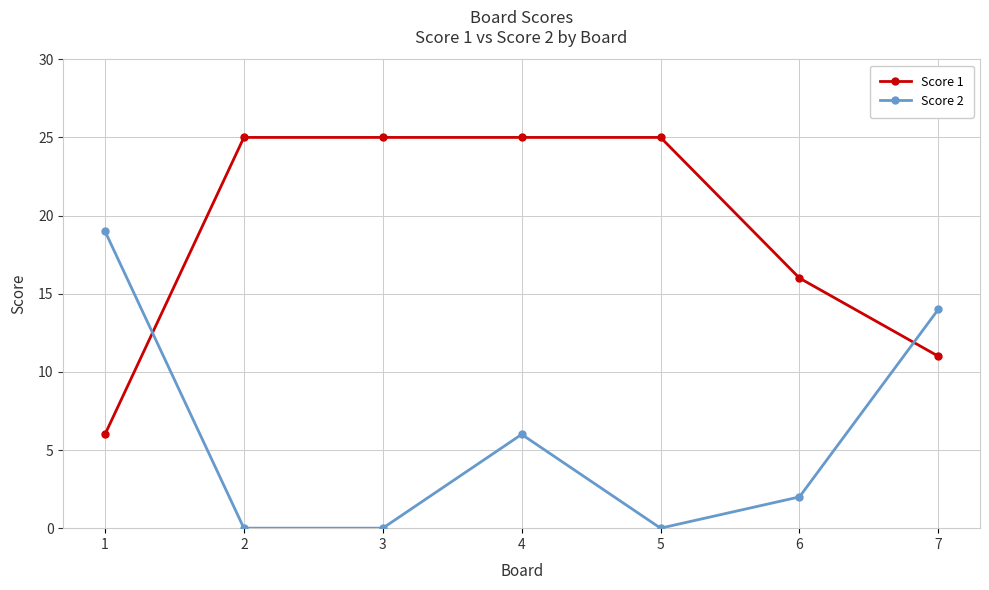

Rank the series by their average value, from highest to lowest.

Score 1, Score 2